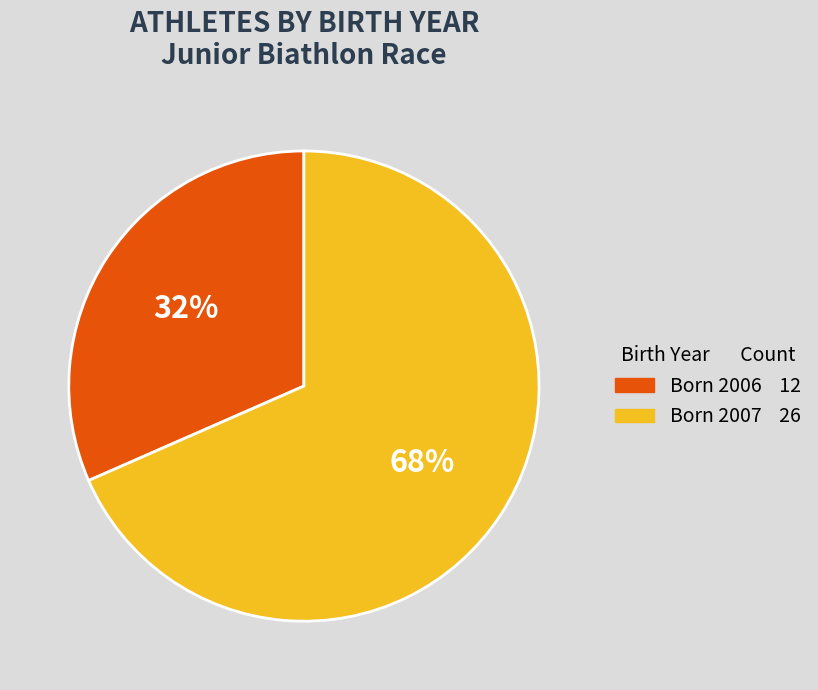

To the nearest percent, what is the average slice percentage?

50%